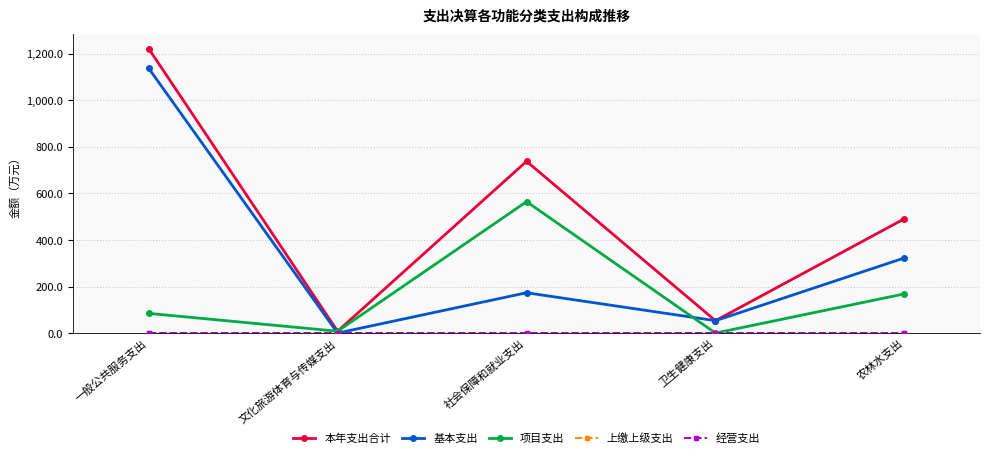

The value of 本年支出合计 at 农林水支出 is 491.3. True or false?

True